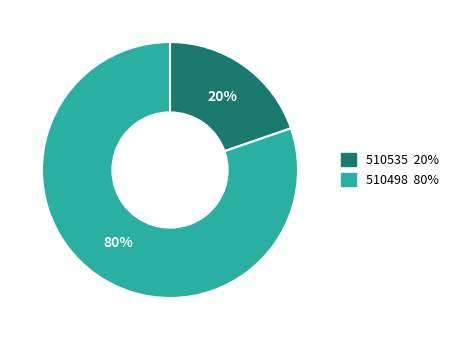

Combined, do 510498 and 510535 account for over 50%?

Yes